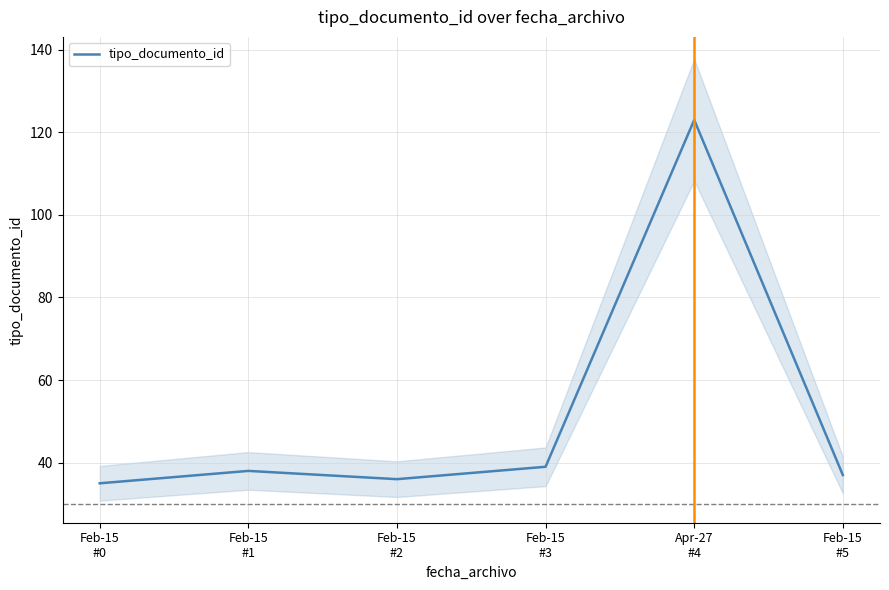

Rank the categories by value from highest to lowest.

Apr-27
#4, Feb-15
#3, Feb-15
#1, Feb-15
#5, Feb-15
#2, Feb-15
#0